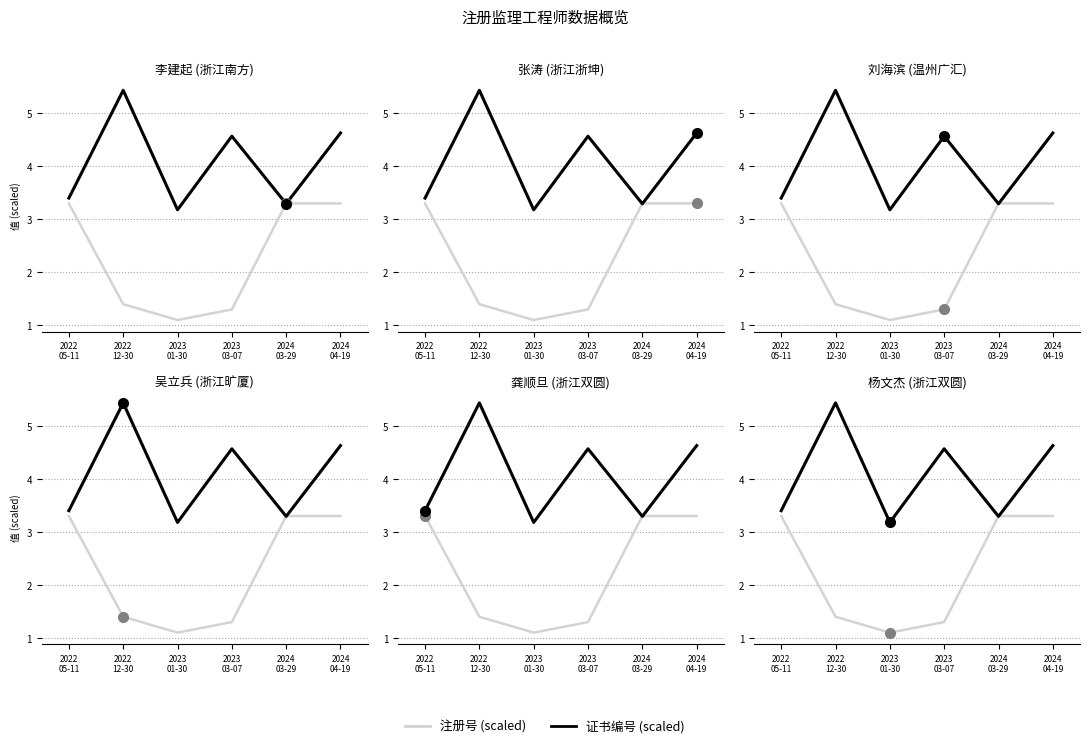

In 证书编号 (scaled), how many points are higher than both neighbors (excluding endpoints)?

2